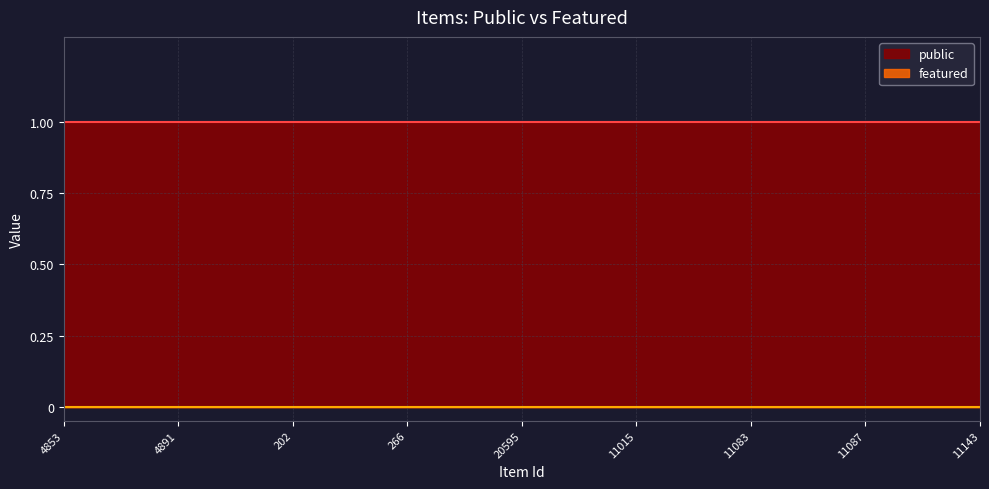

Which series has the widest spread of values?

public